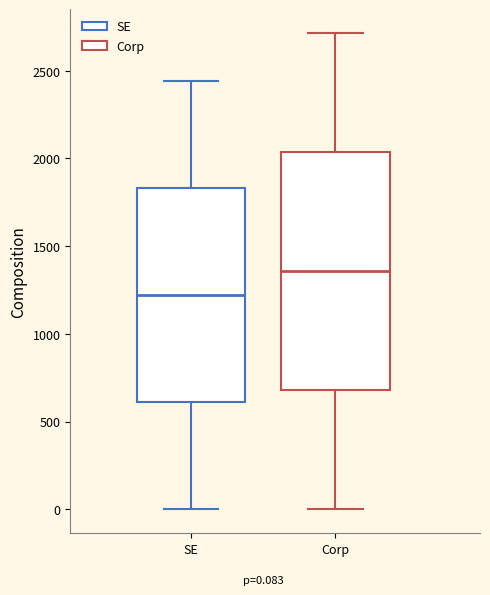

Which box's median line is the highest?

Corp